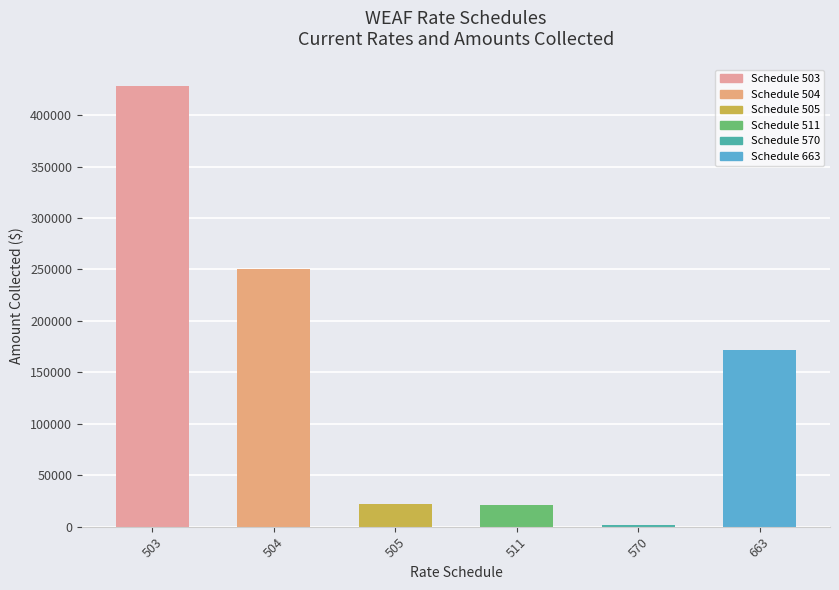

What is the change in value from 511 to 570?

-20264.3